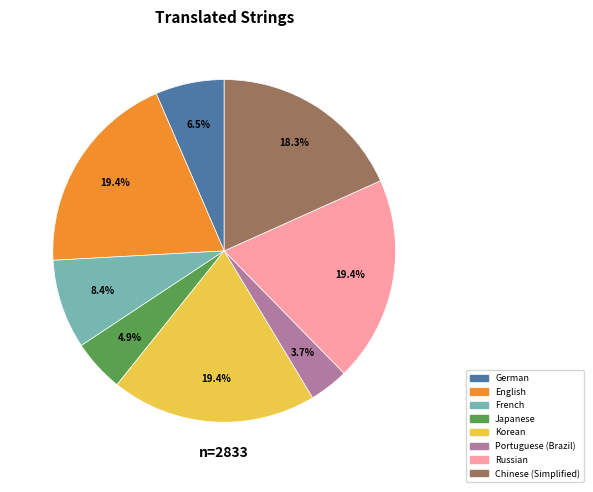

Do Japanese and English together represent more than half of the pie?

No